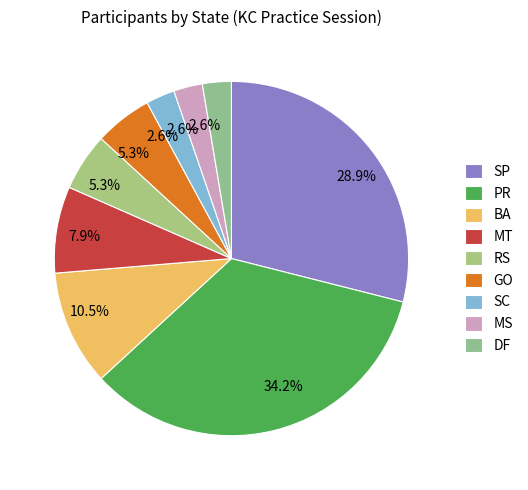

Rank the categories by value from lowest to highest.

SC, MS, DF, RS, GO, MT, BA, SP, PR